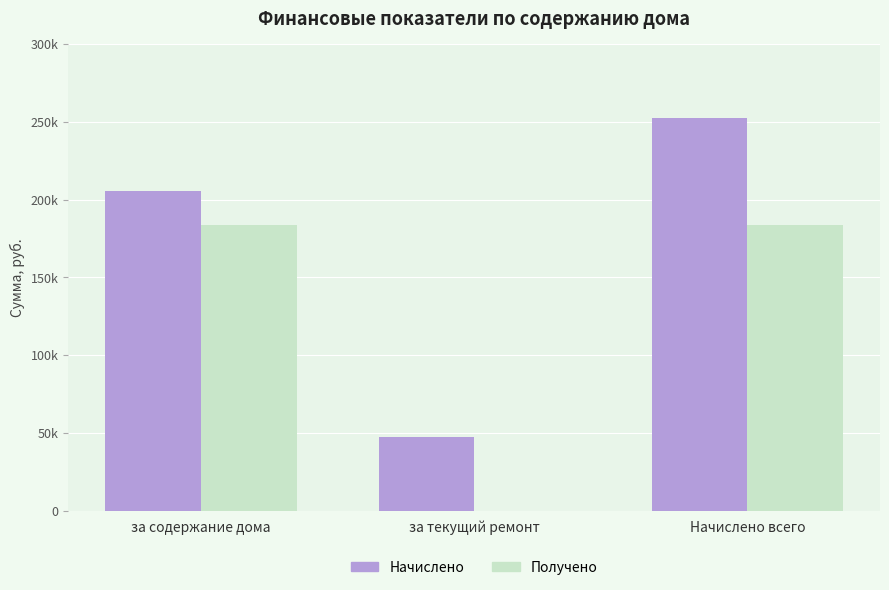

Which category has the lowest value in the Получено series?

за текущий ремонт